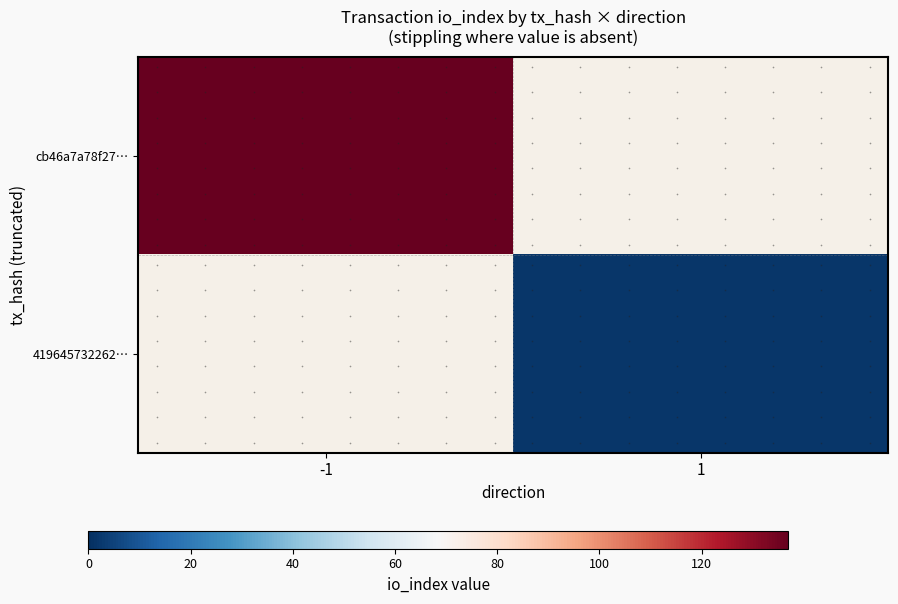

Which category has the highest value in the cb46a7a78f27… series?

-1